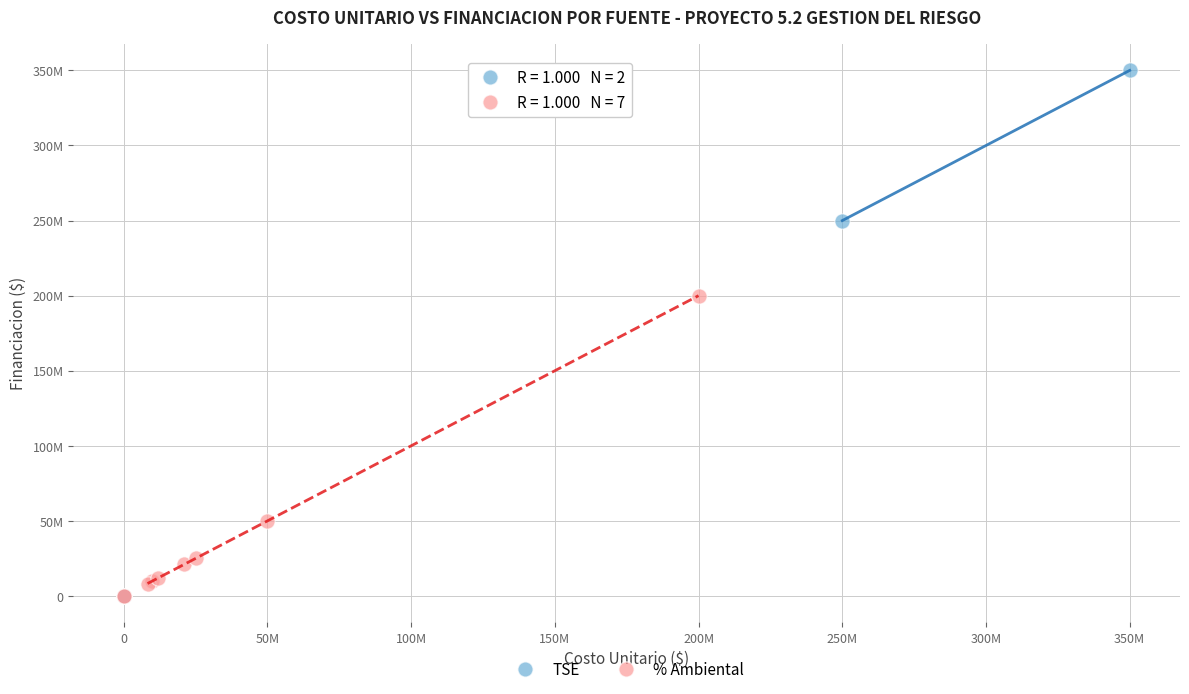

What are all the series names shown in the legend?

TSE, % Ambiental